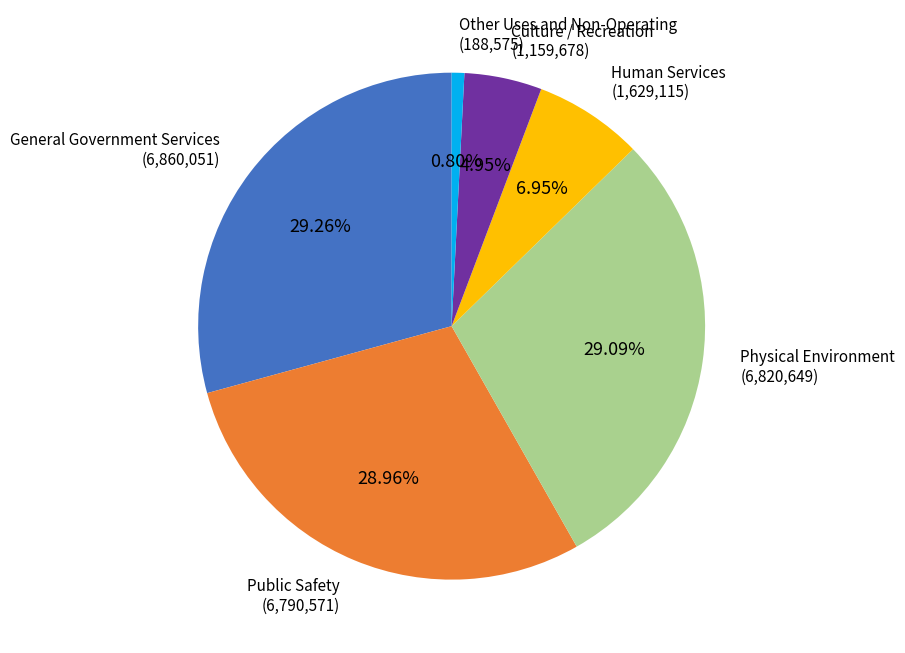

Which slice is the smallest?

Other Uses and Non-Operating